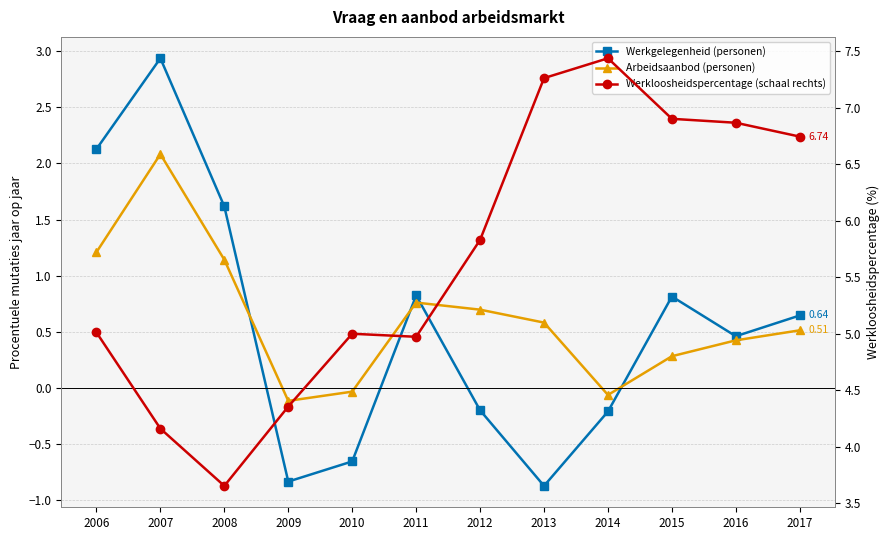

Where is the first local maximum for Arbeidsaanbod (personen)?

2007